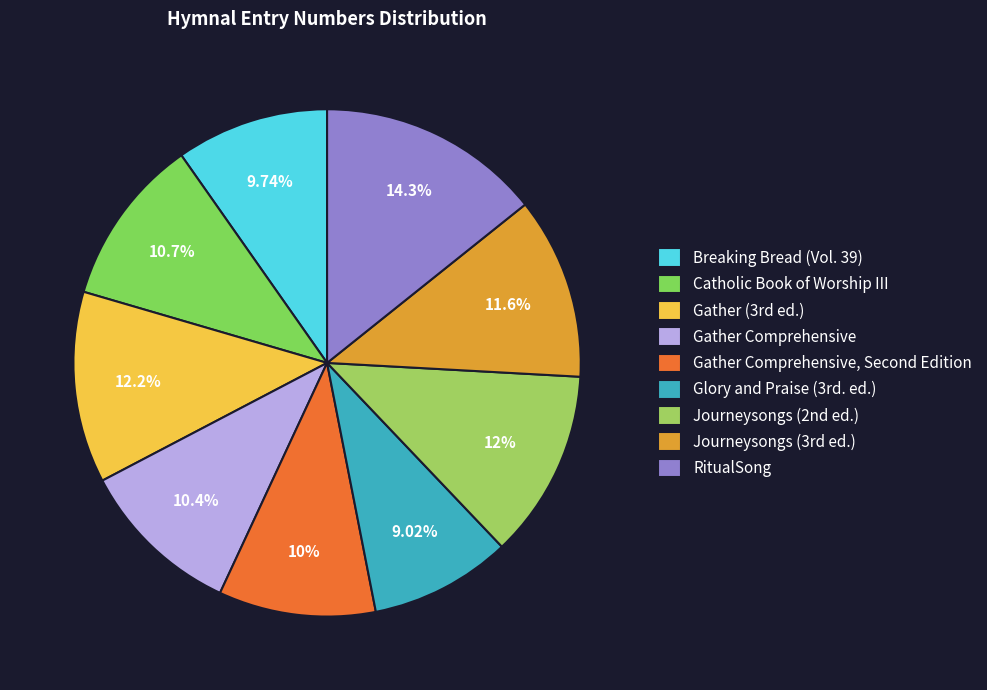

What is the largest slice in the pie chart?

RitualSong